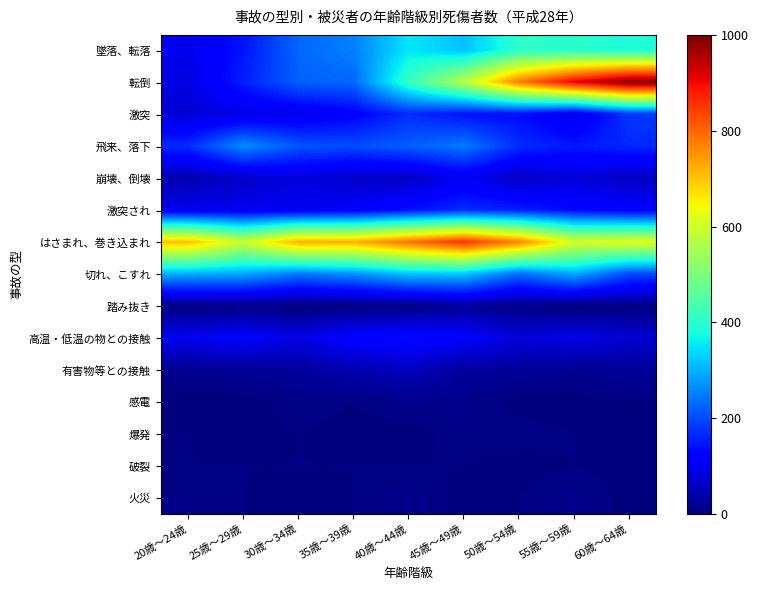

What is the difference between the highest and lowest values at 45歳～49歳?

856